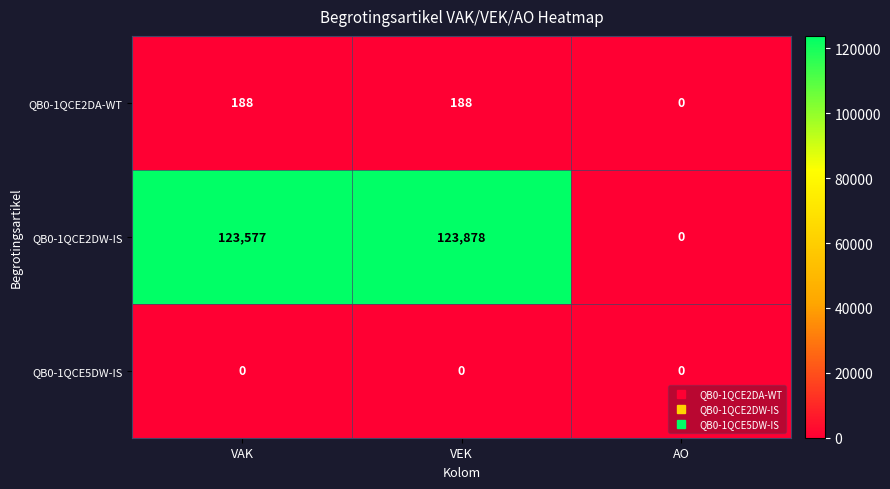

The value of QB0-1QCE2DW-IS at AO is -80543. True or false?

False